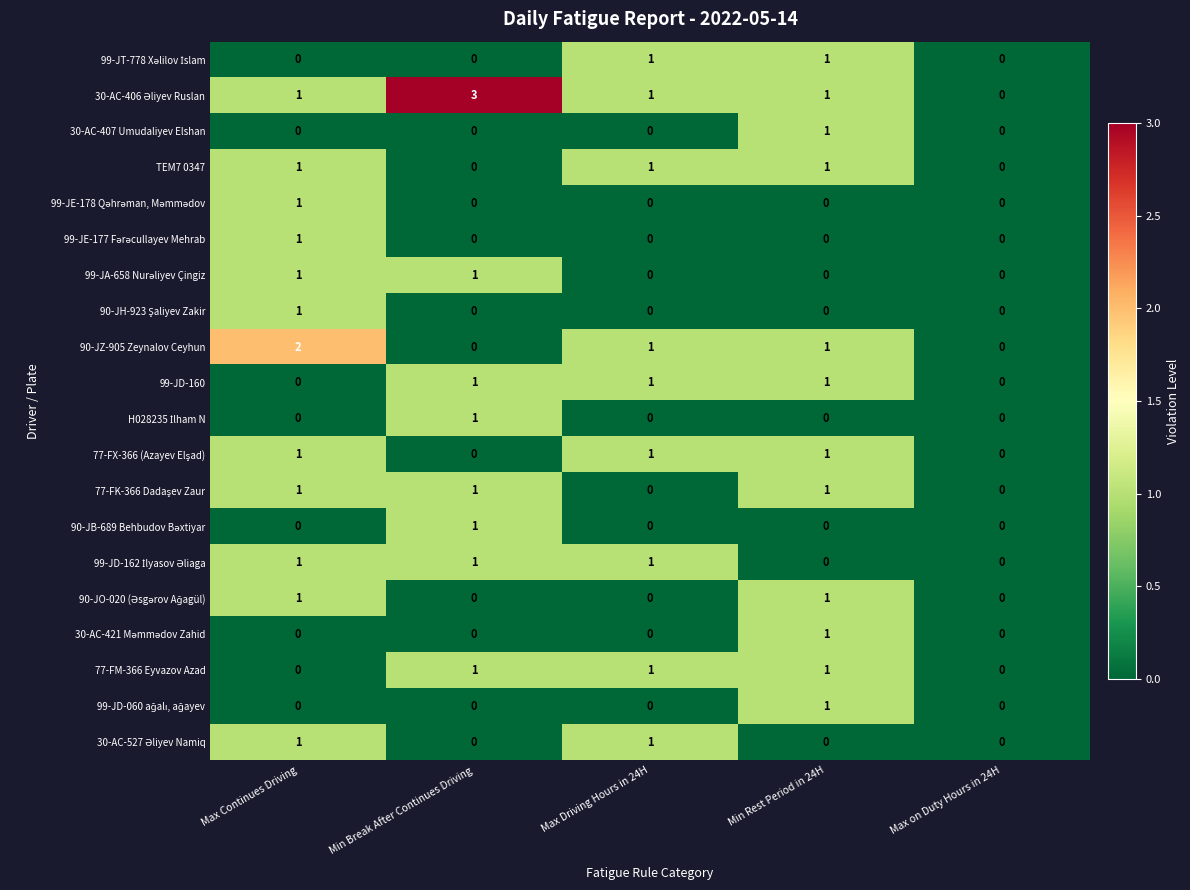

What is the maximum value shown in the chart?

3